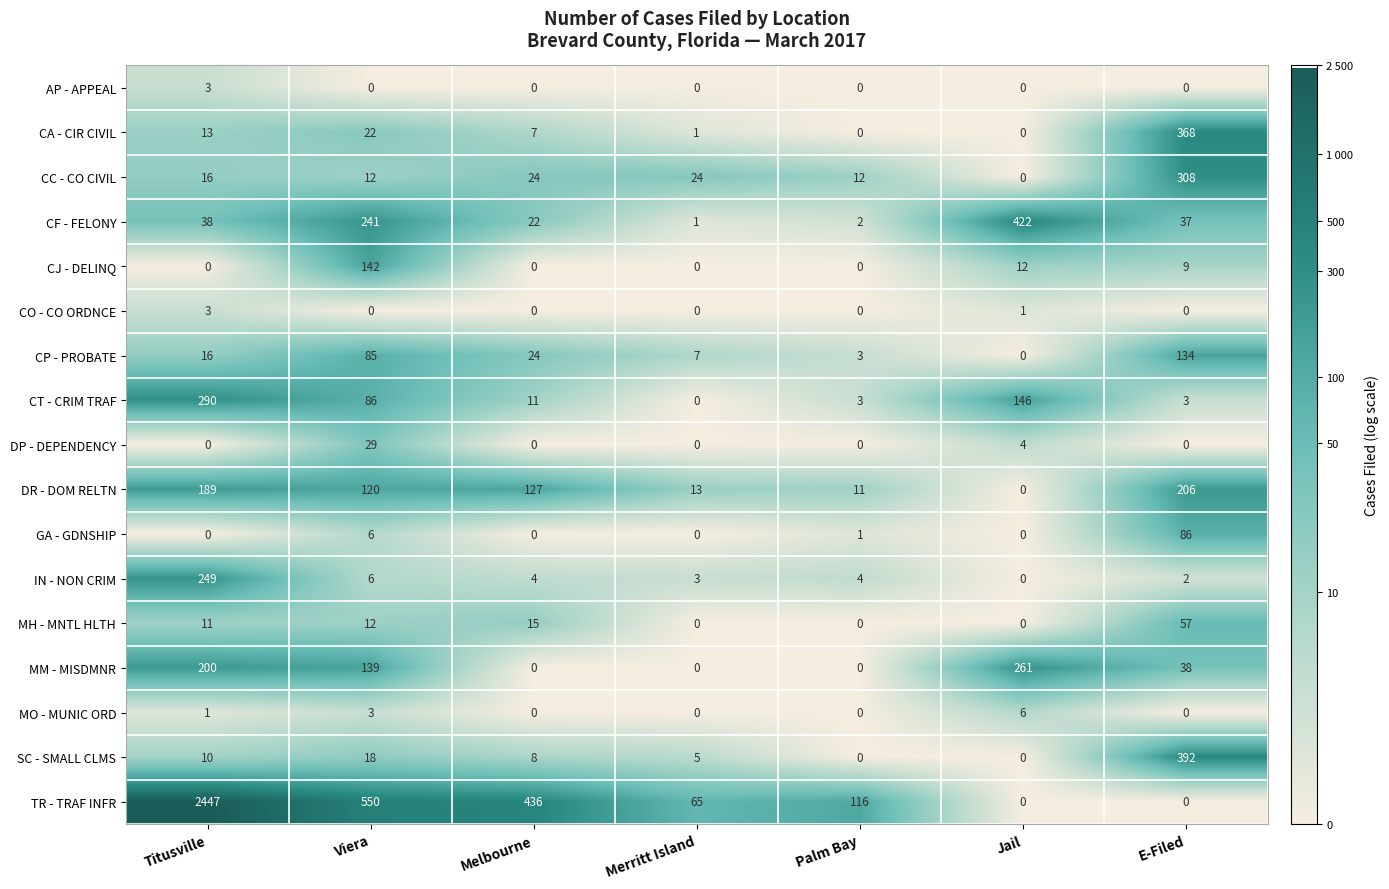

At which label is CT - CRIM TRAF closest to 145?

Jail